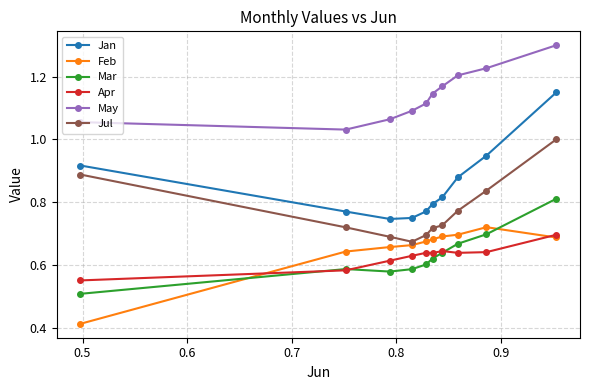

Which series has the widest spread of values?

Jan